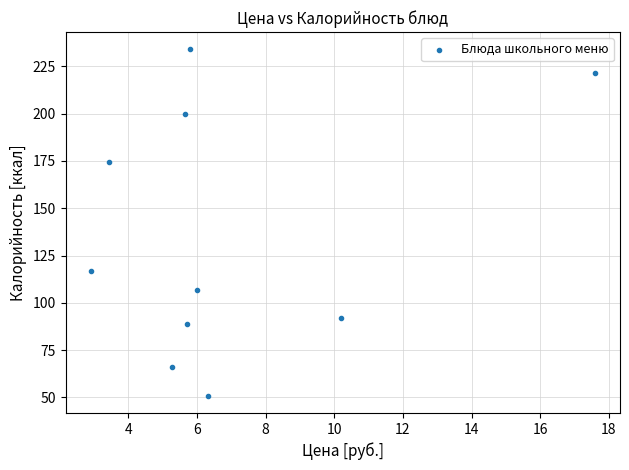

What is the average Y value?

135.2